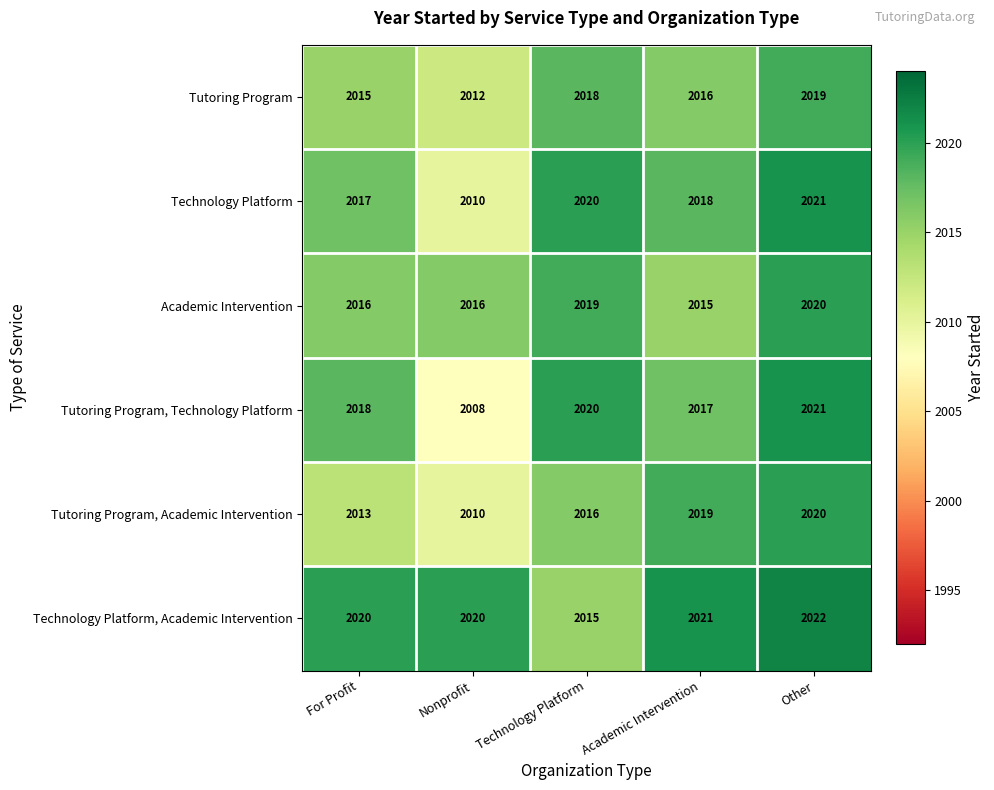

What is the difference between the second highest and minimum values in the Tutoring Program series?

6